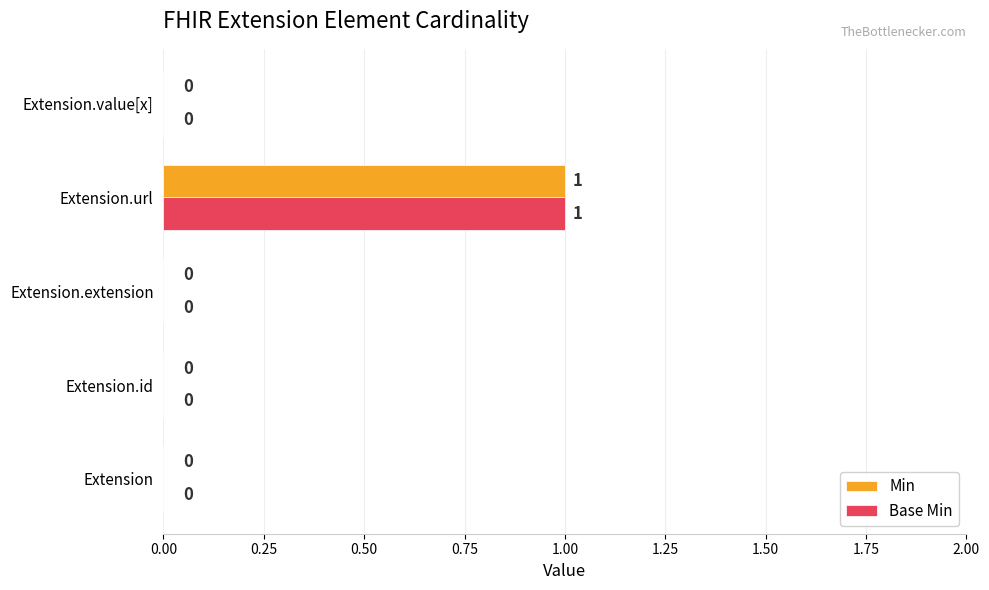

Which label corresponds to the largest value in the chart?

Extension.url